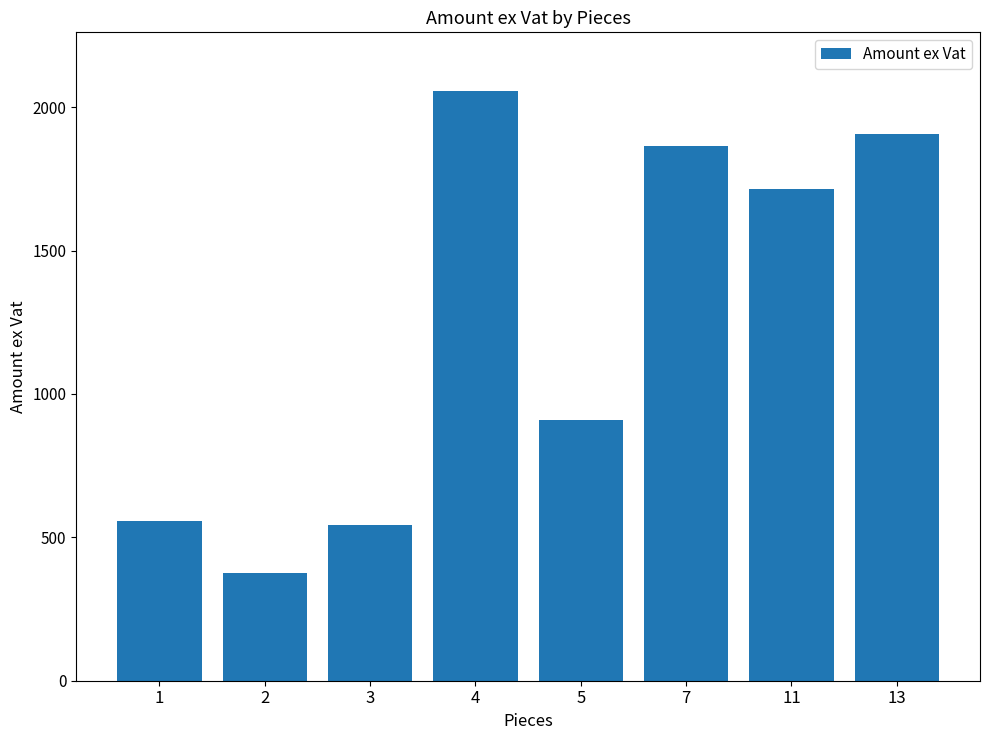

What is the sum of the values at 4 and 1?

2614.5